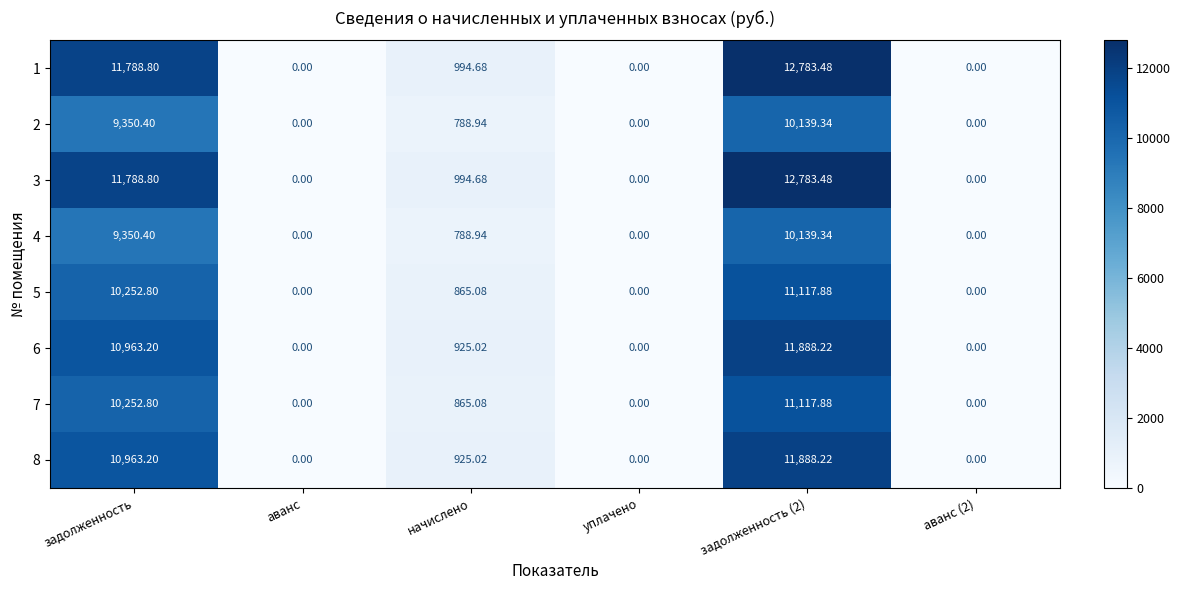

How many data points in 4 are above 788?

3